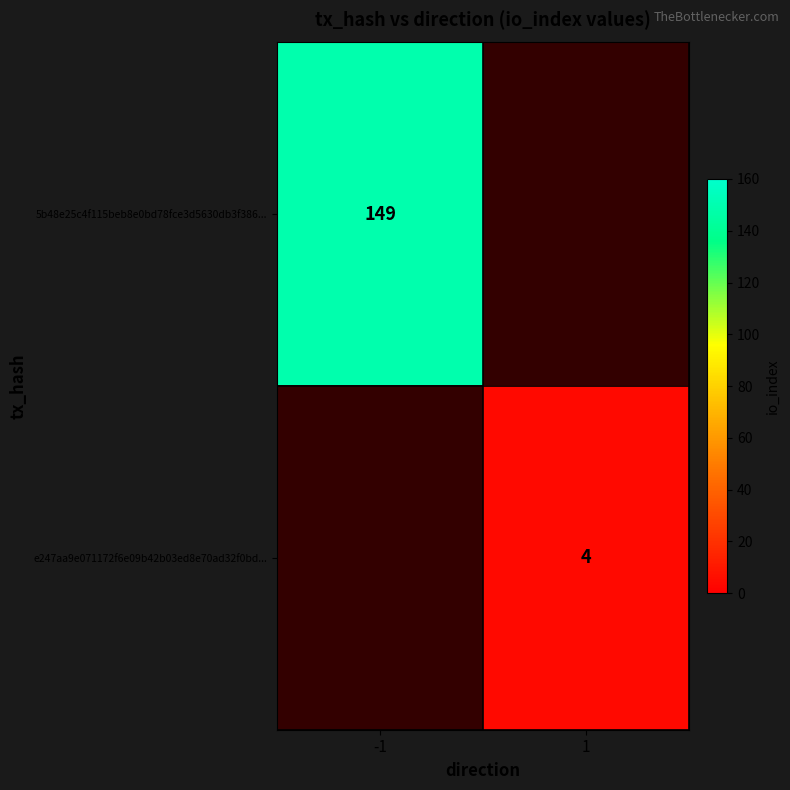

Count the number of data series in this chart.

2